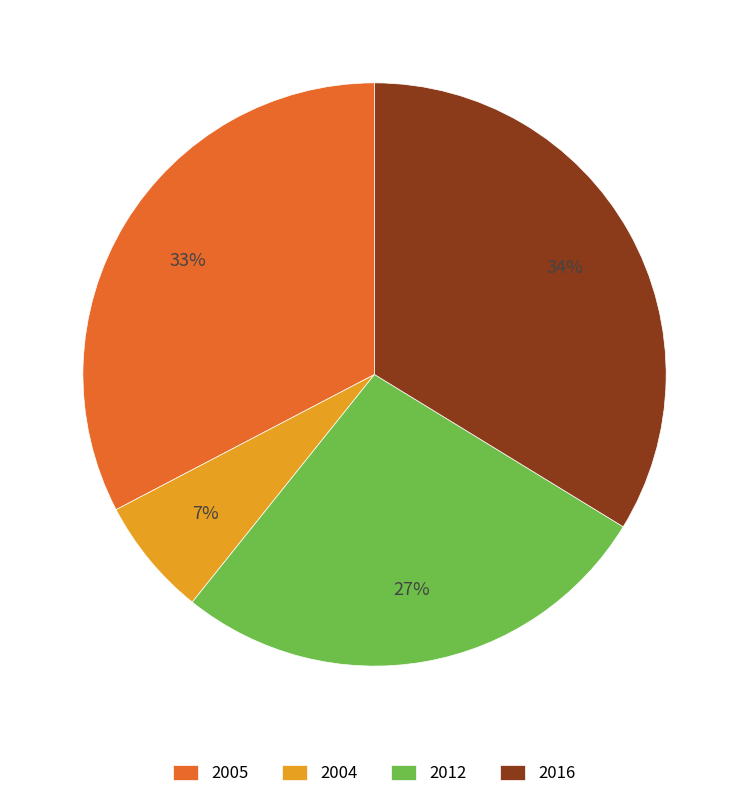

True or false: 2004 accounts for 7% of the total.

True